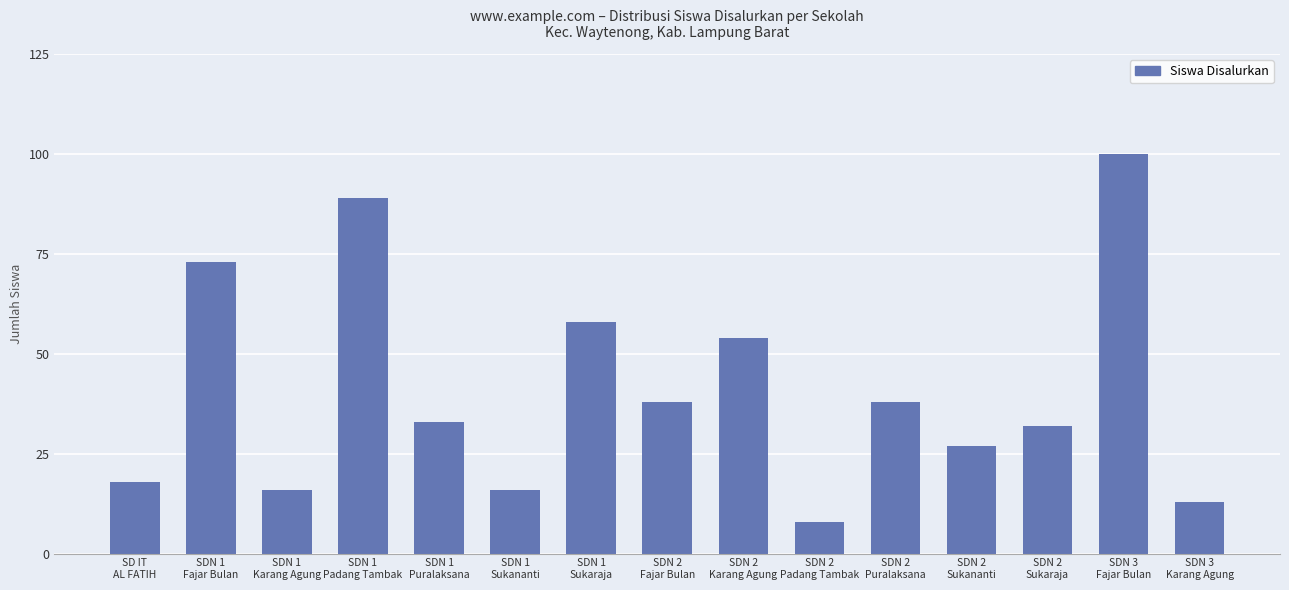

What is the difference between the values at SDN 3
Karang Agung and SDN 1
Puralaksana?

20